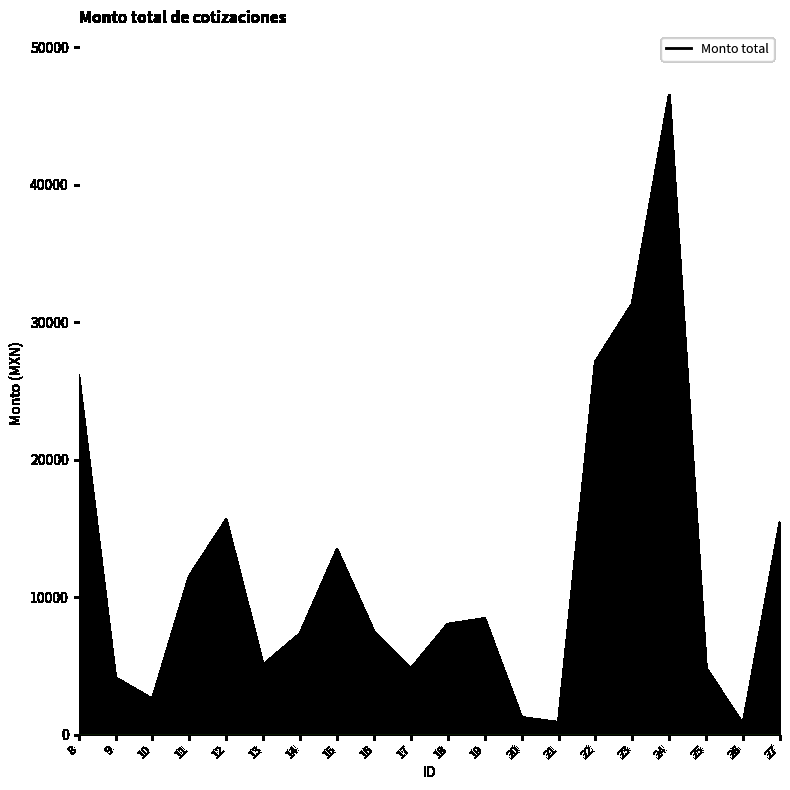

Is it true that the value at 19 is 2542.8?

False